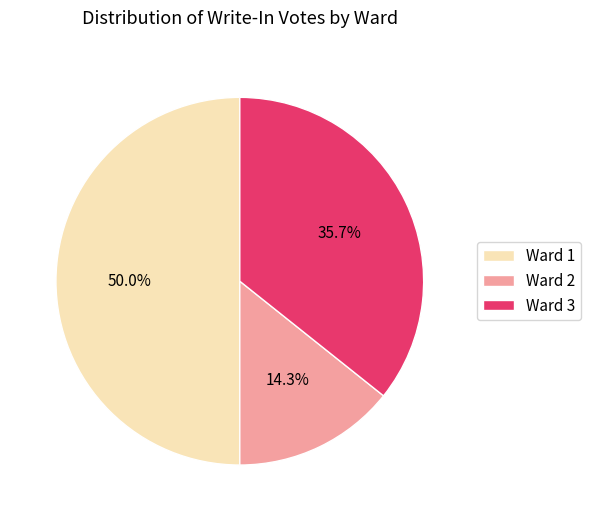

Rank the categories by value from highest to lowest.

Ward 1, Ward 3, Ward 2